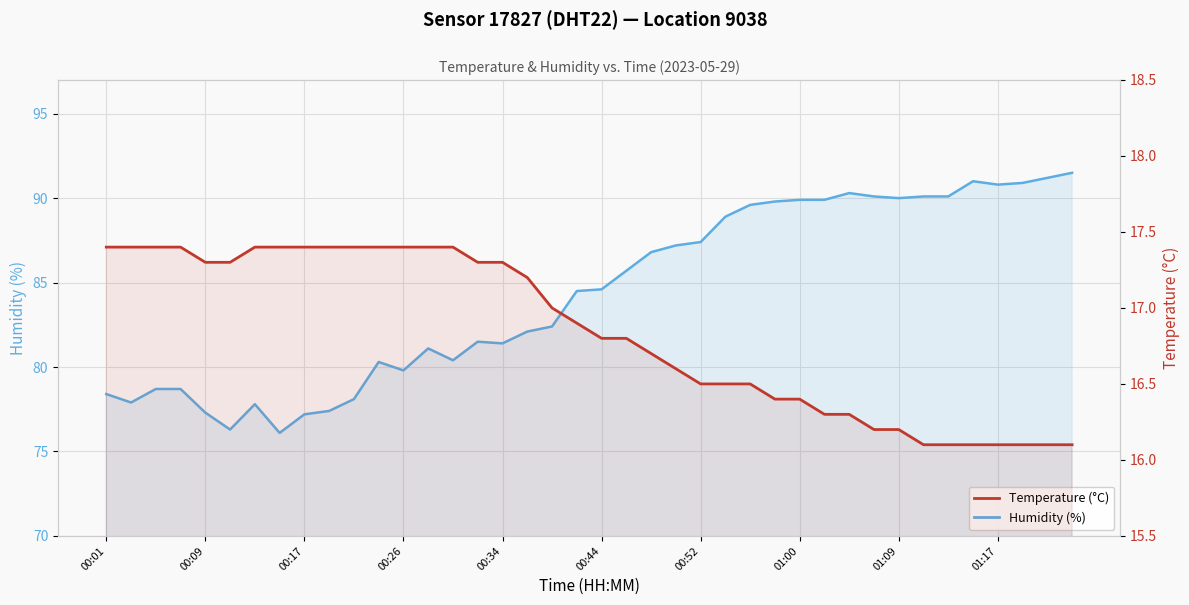

Reading right to left, extract all data points from this chart.

Humidity (%): 91.5	91.2	90.9	90.8	91.0	90.1	90.1	90.0	90.1	90.3	89.9	89.9	89.8	89.6	88.9	87.4	87.2	86.8	85.7	84.6	84.5	82.4	82.1	81.4	81.5	80.4	81.1	79.8	80.3	78.1	77.4	77.2	76.1	77.8	76.3	77.3	78.7	78.7	77.9	78.4
Temperature (°C): 16.1	16.1	16.1	16.1	16.1	16.1	16.1	16.2	16.2	16.3	16.3	16.4	16.4	16.5	16.5	16.5	16.6	16.7	16.8	16.8	16.9	17.0	17.2	17.3	17.3	17.4	17.4	17.4	17.4	17.4	17.4	17.4	17.4	17.4	17.3	17.3	17.4	17.4	17.4	17.4